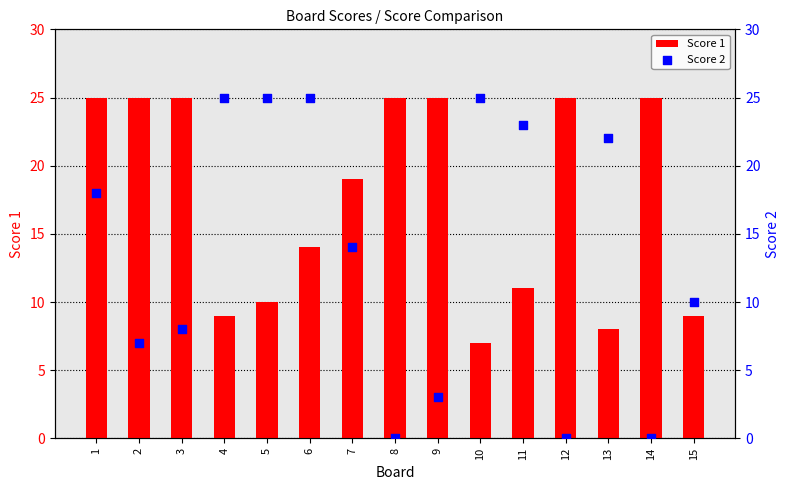

Which series has the largest Y range (max minus min)?

Score 2